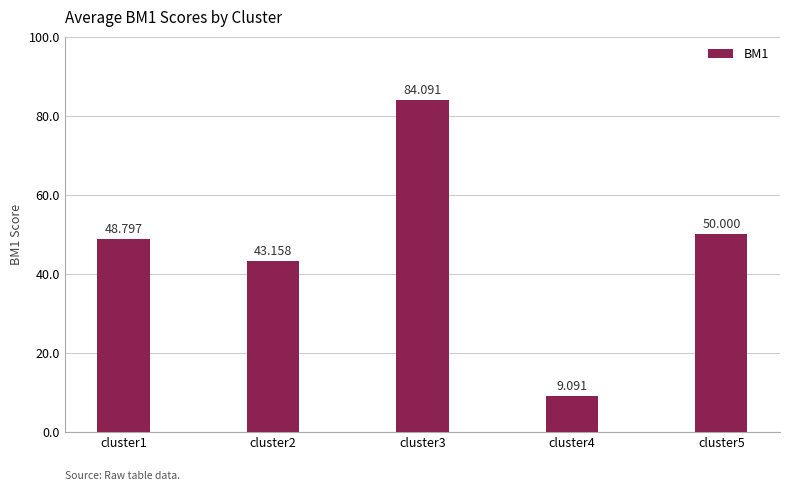

What is the change in value from cluster1 to cluster5?

+1.2